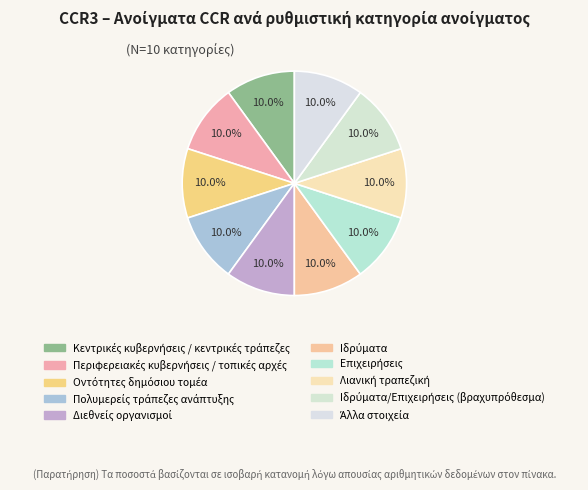

How many slices are in this pie chart?

10